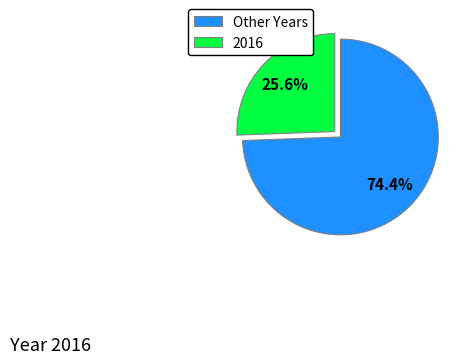

Do Other Years and 2016 together represent more than half of the pie?

Yes